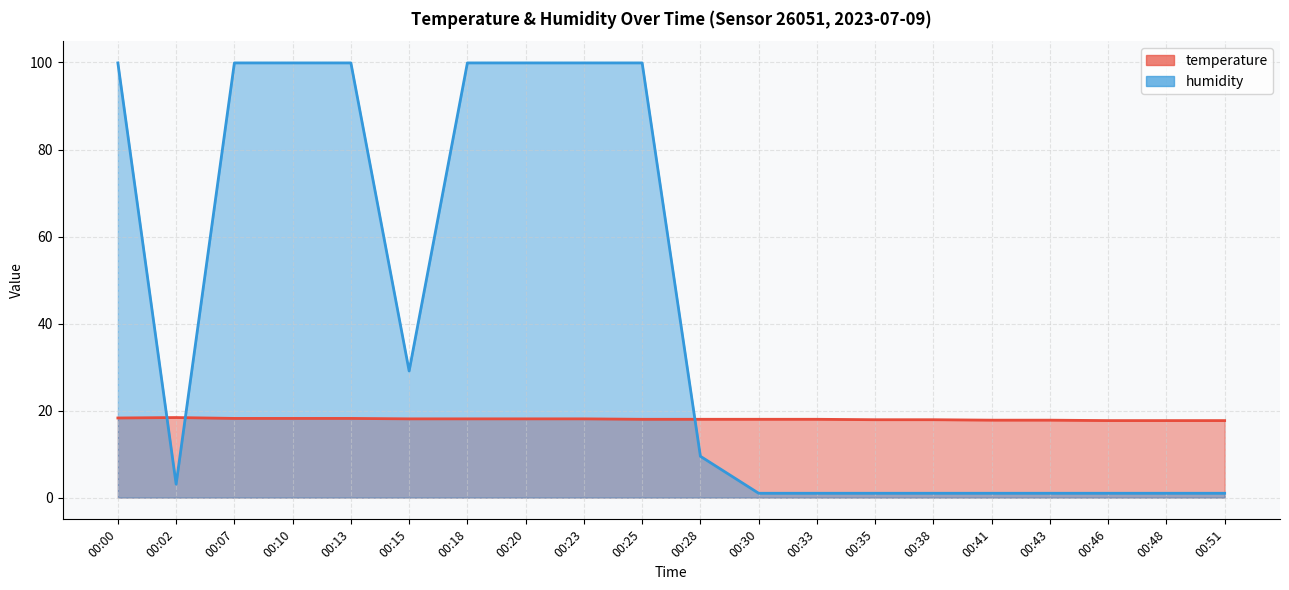

Which label corresponds to the smallest value in the chart?

00:30